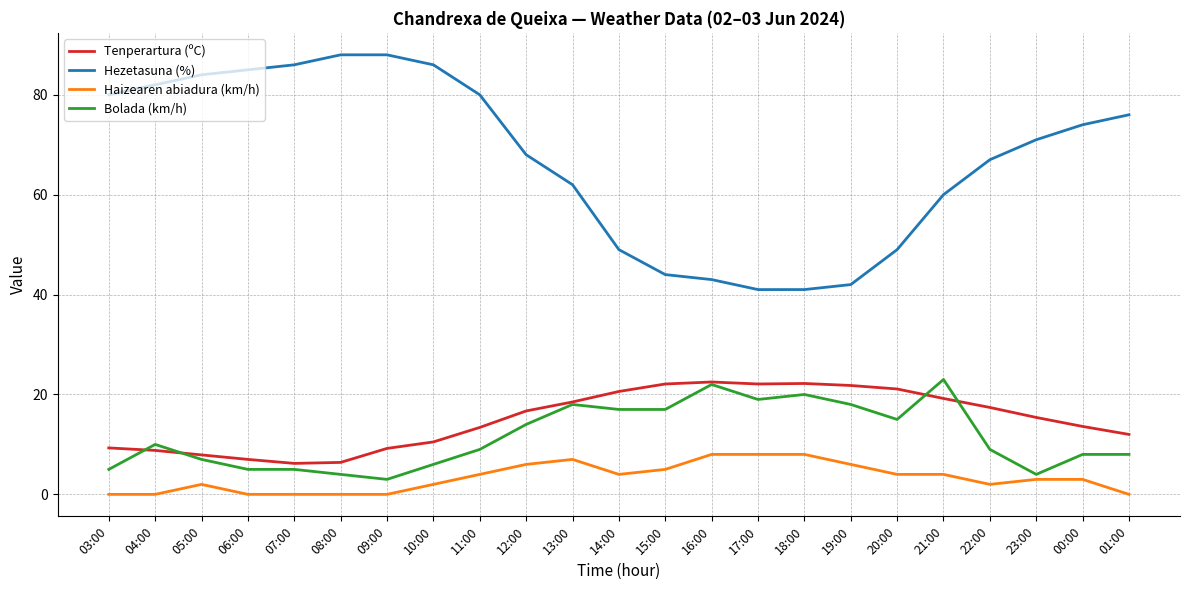

Is it true that Bolada (km/h) equals 20.0 at 18:00?

True